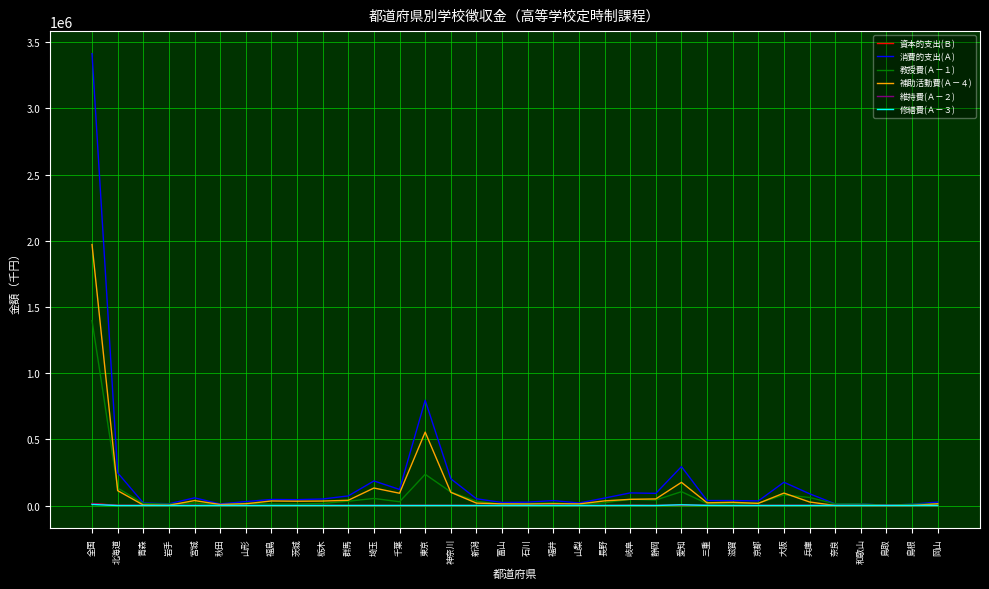

Which label corresponds to the largest value in the chart?

全国